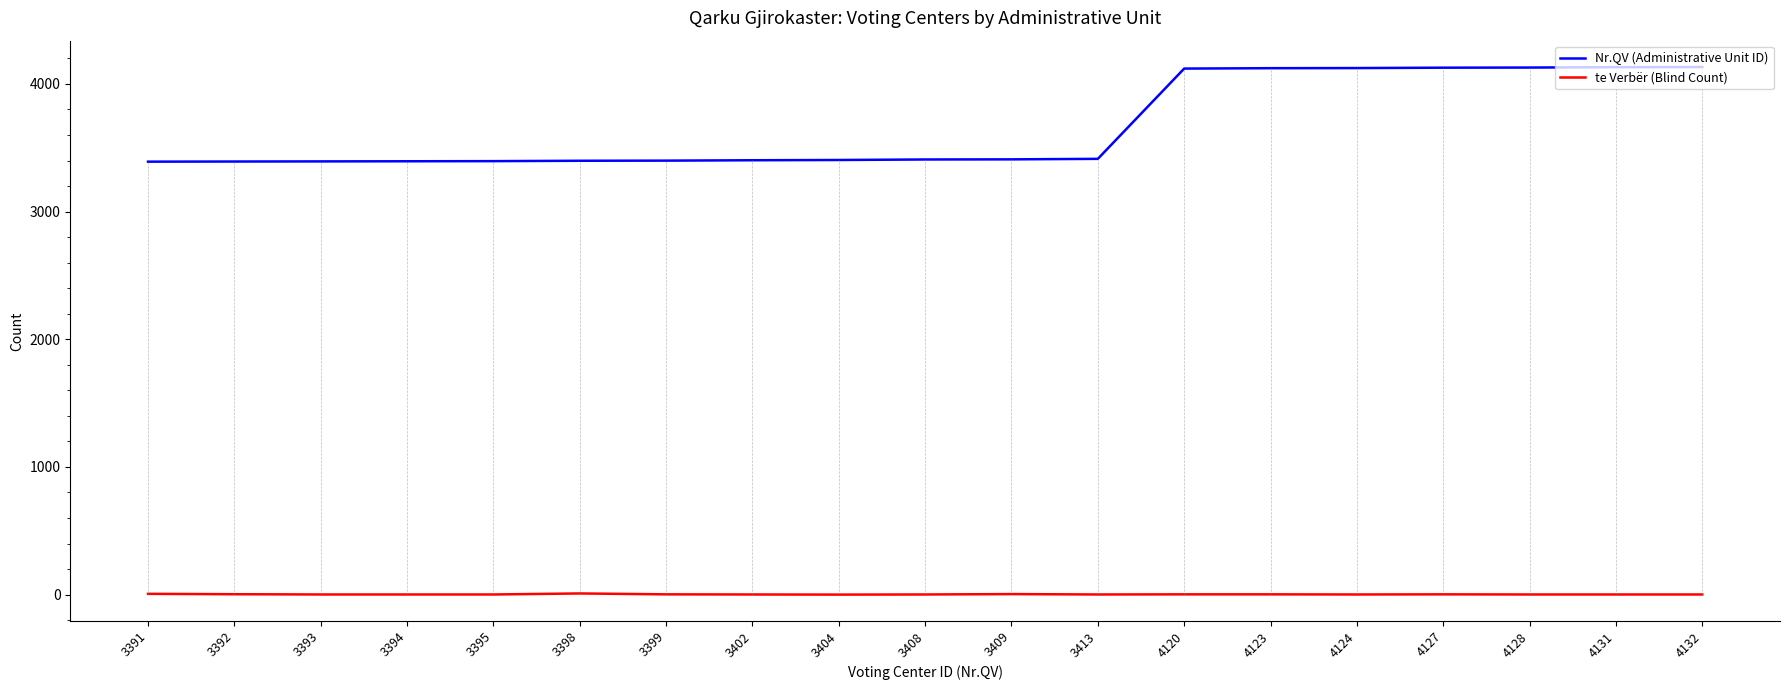

List the series in order of their overall mean, highest first.

Nr.QV (Administrative Unit ID), te Verbër (Blind Count)